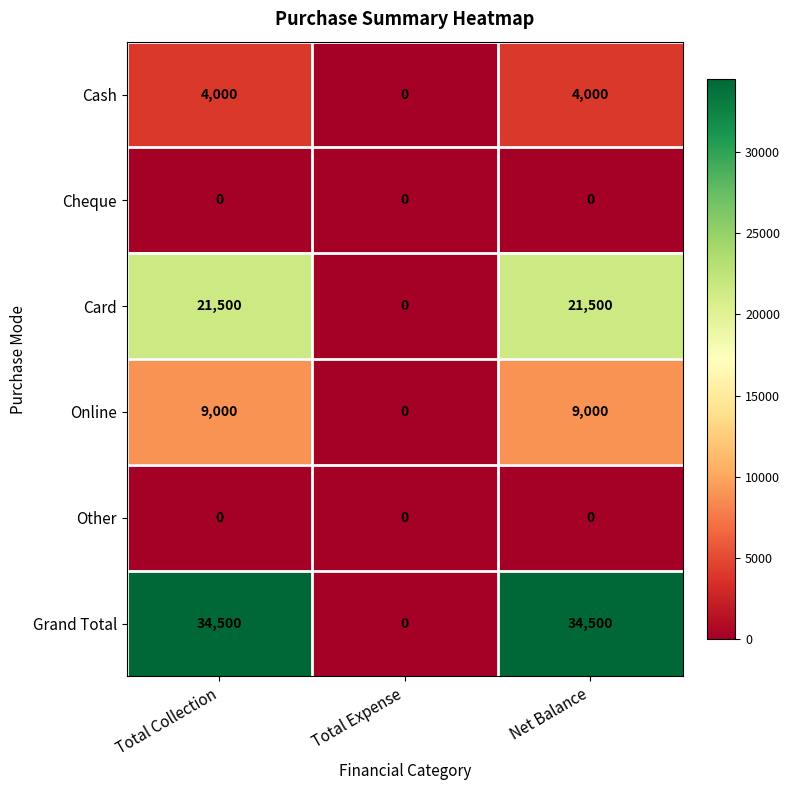

What is the difference between the maximum and minimum values in the Grand Total series?

34500